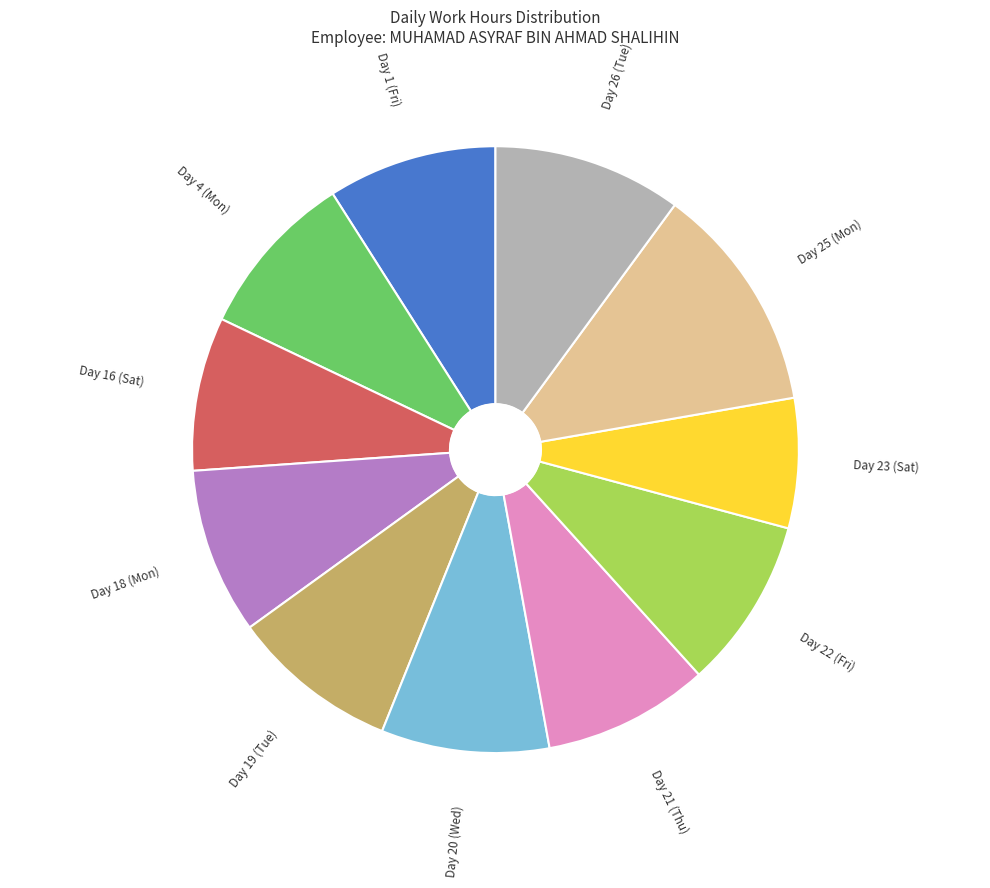

Is there a majority slice in this chart?

No